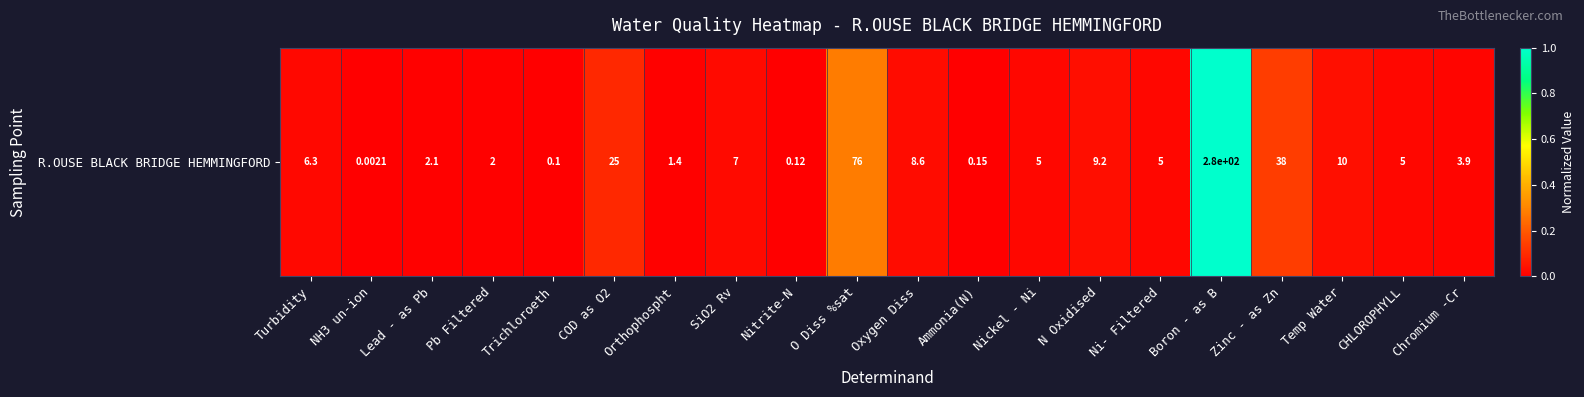

How many distinct data groups are displayed?

1